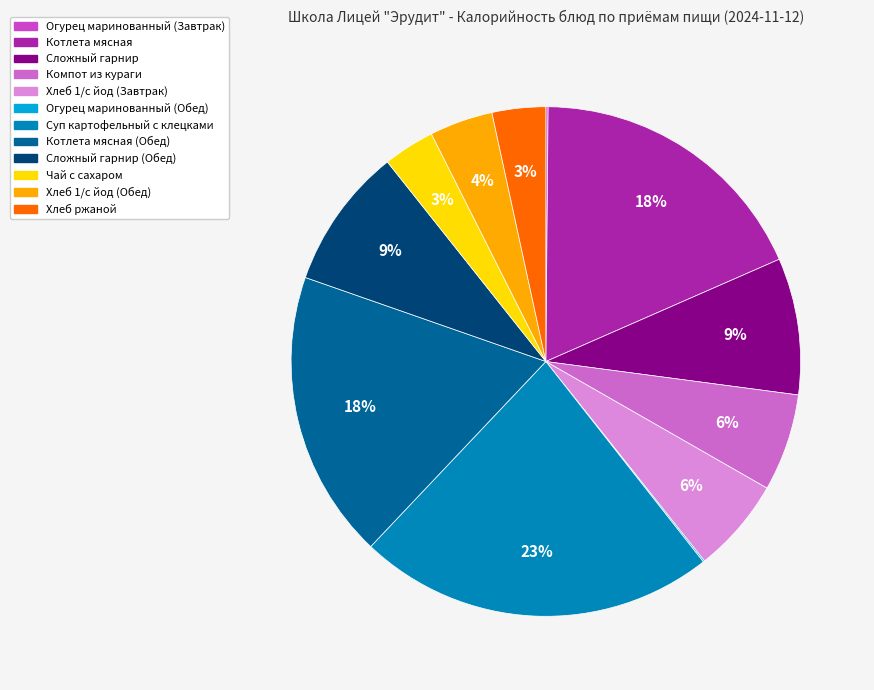

What is the largest slice in the pie chart?

Суп картофельный с клецками